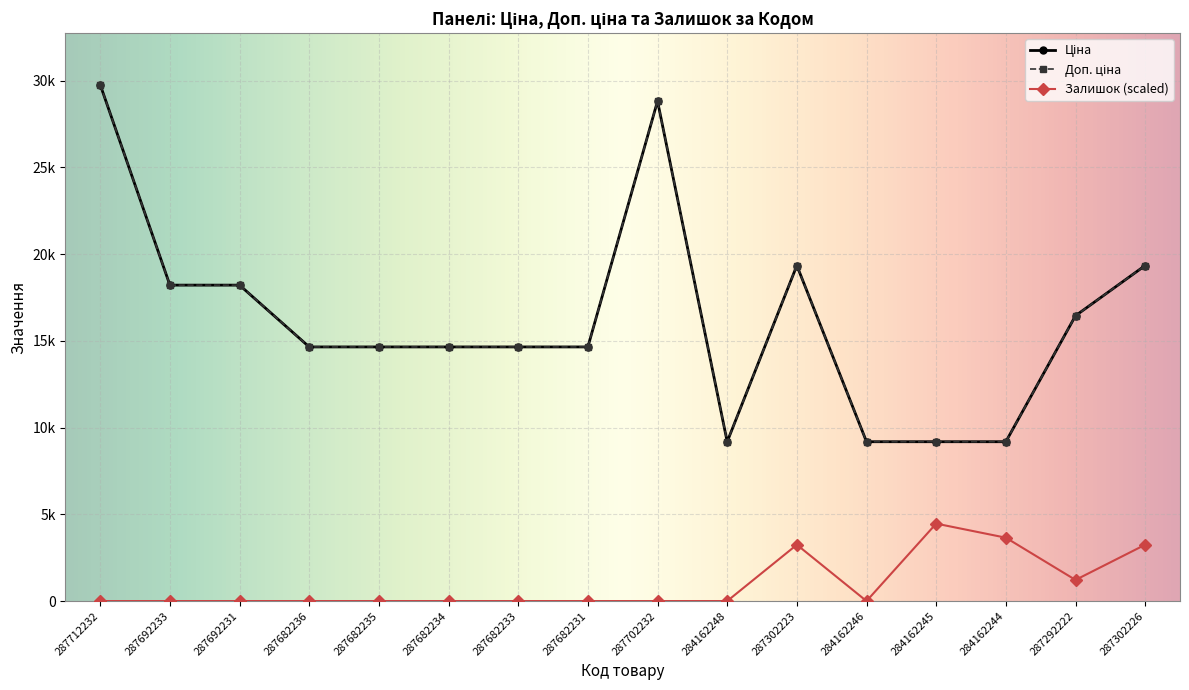

List the series in order of their peak value, highest first.

Ціна, Доп. ціна, Залишок